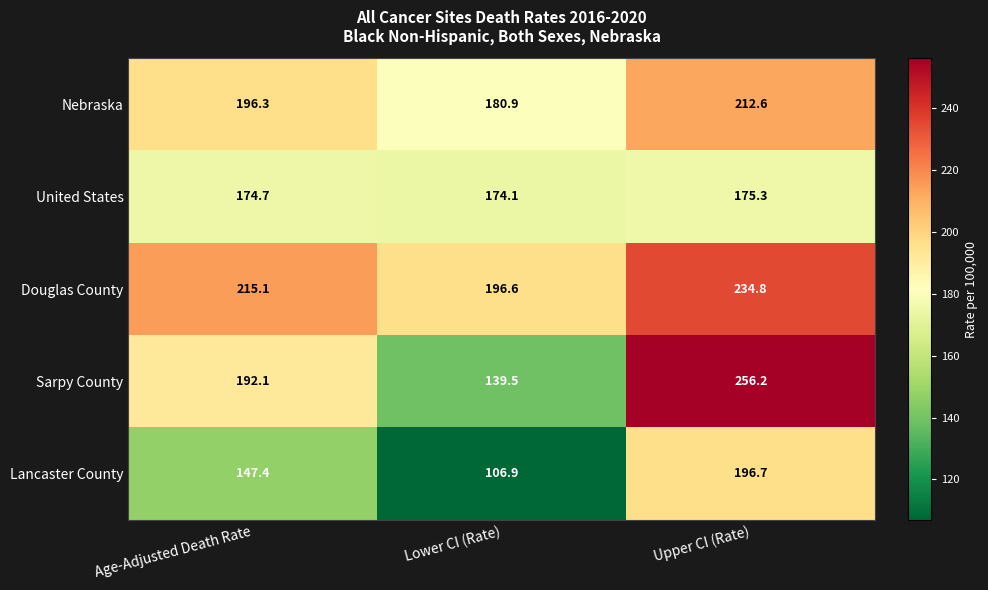

What is the spread (max minus min) of values at Upper CI (Rate)?

80.9